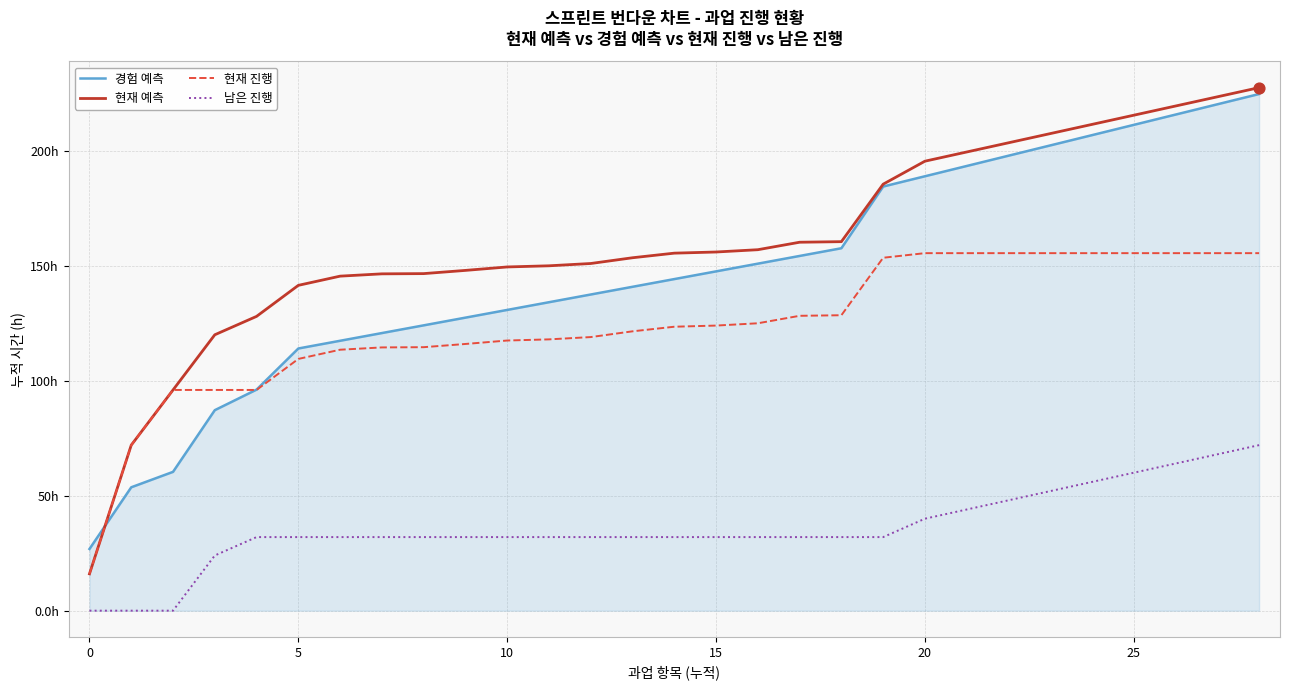

What are all the series names shown in the legend?

경험 예측, 현재 예측, 현재 진행, 남은 진행